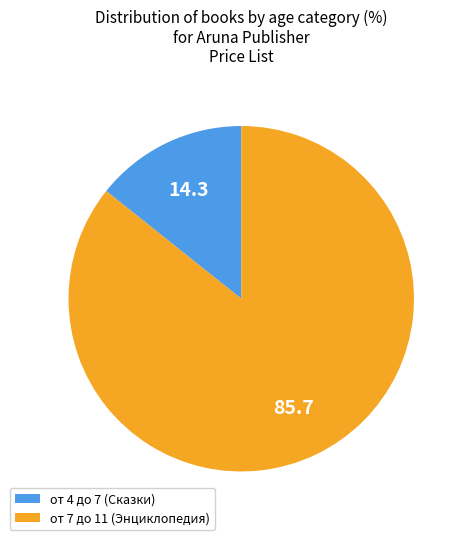

Do от 7 до 11 (Энциклопедия) and от 4 до 7 (Сказки) together represent more than half of the pie?

Yes